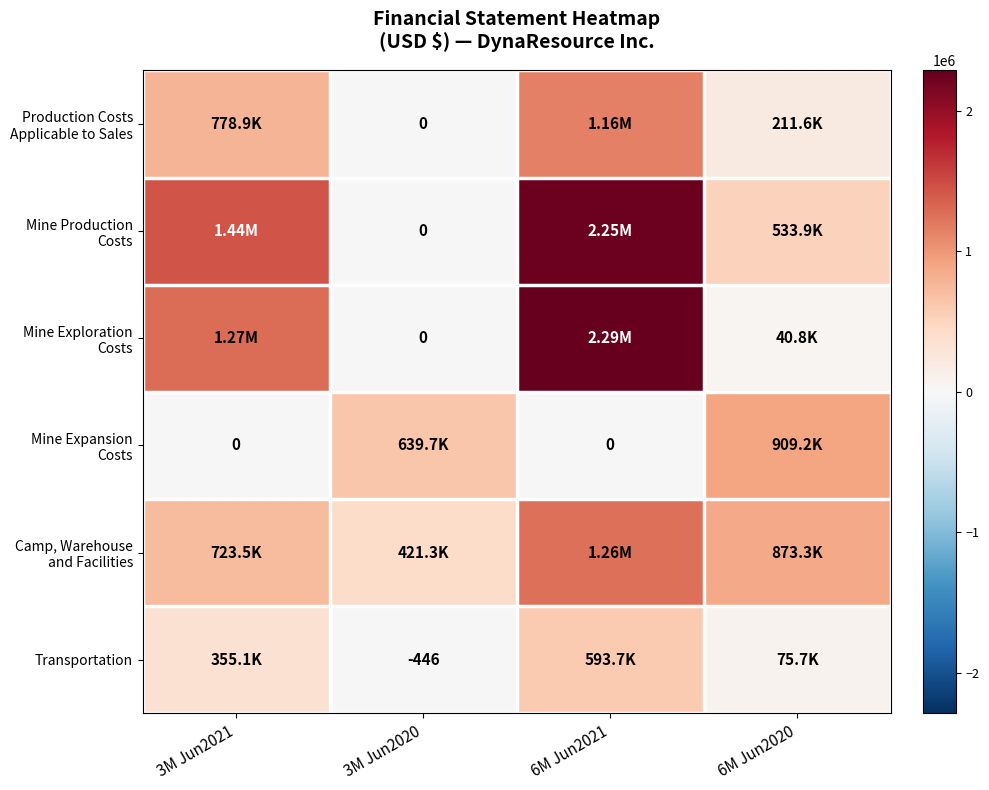

What is the total value across all series at 3M Jun2021?

4573719